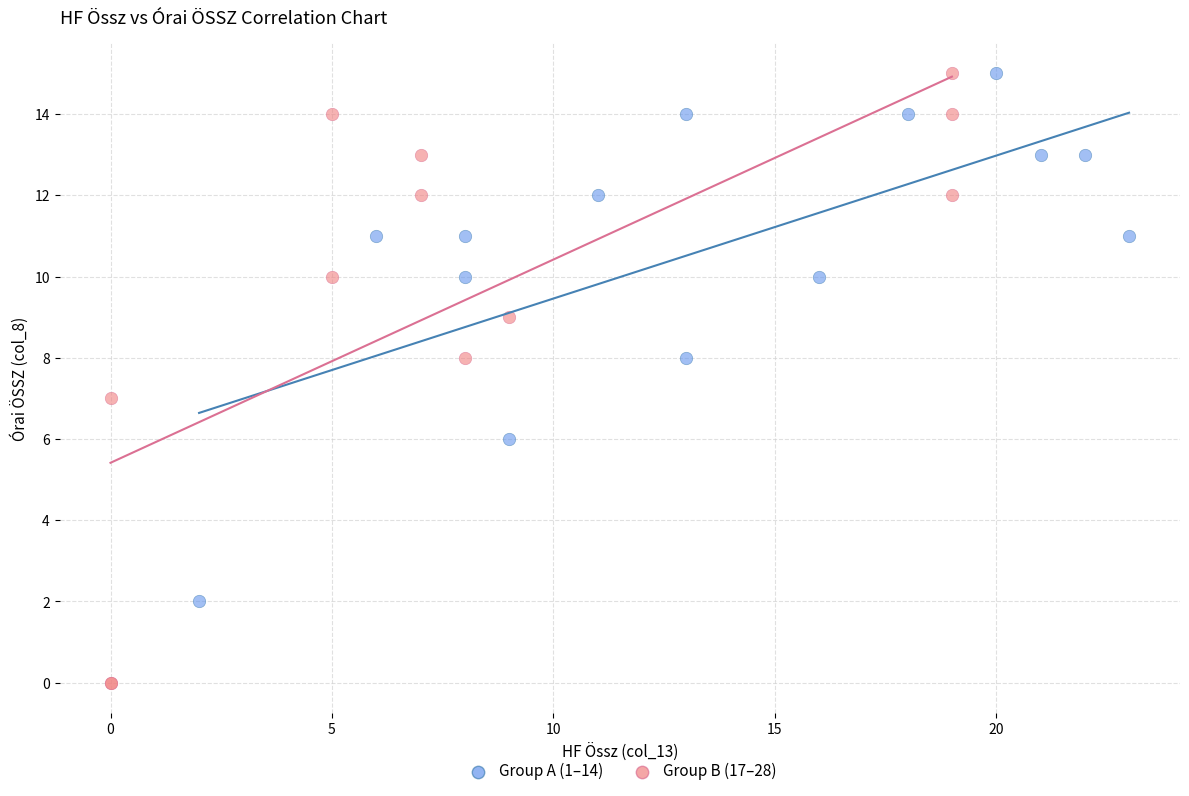

Which series has the widest spread of Y values?

Group B (17–28)